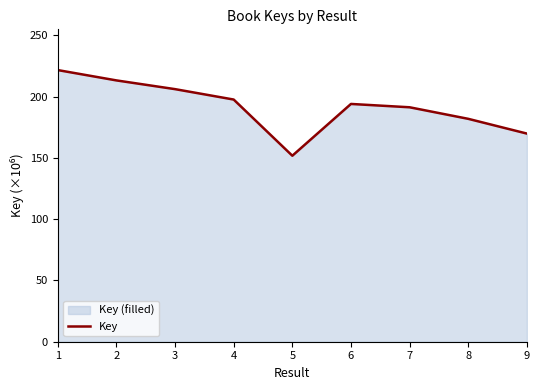

Which label corresponds to the largest value in the chart?

1